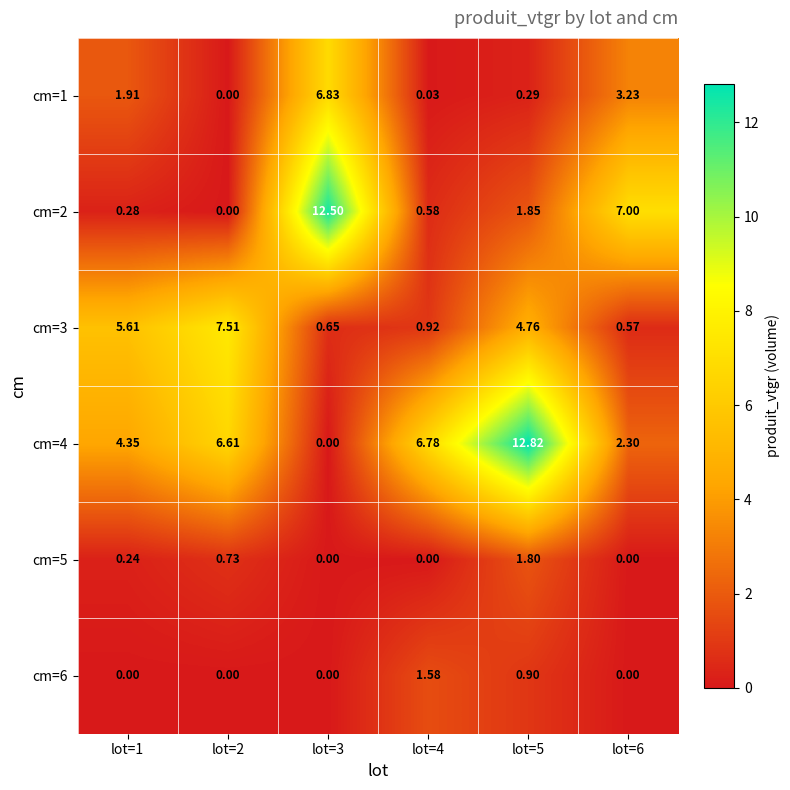

Is the value of cm=3 at lot=3 greater than the value of cm=4 at lot=6?

No